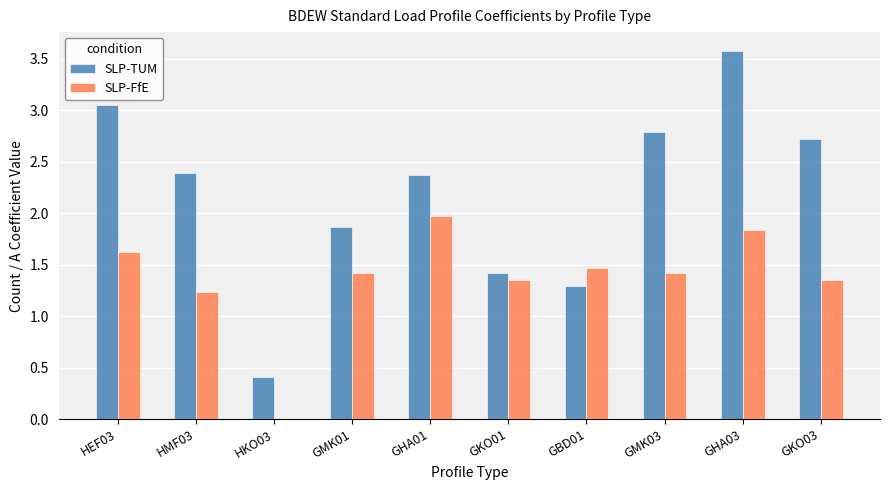

Which series has the widest spread of values?

SLP-TUM